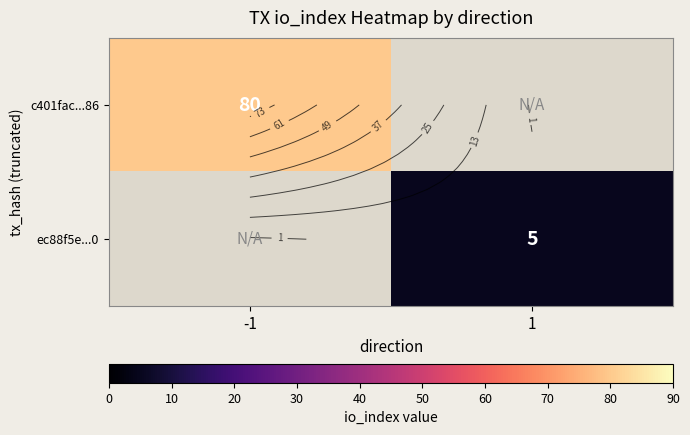

Rank the series by their average value, from highest to lowest.

c401fac...86, ec88f5e...0